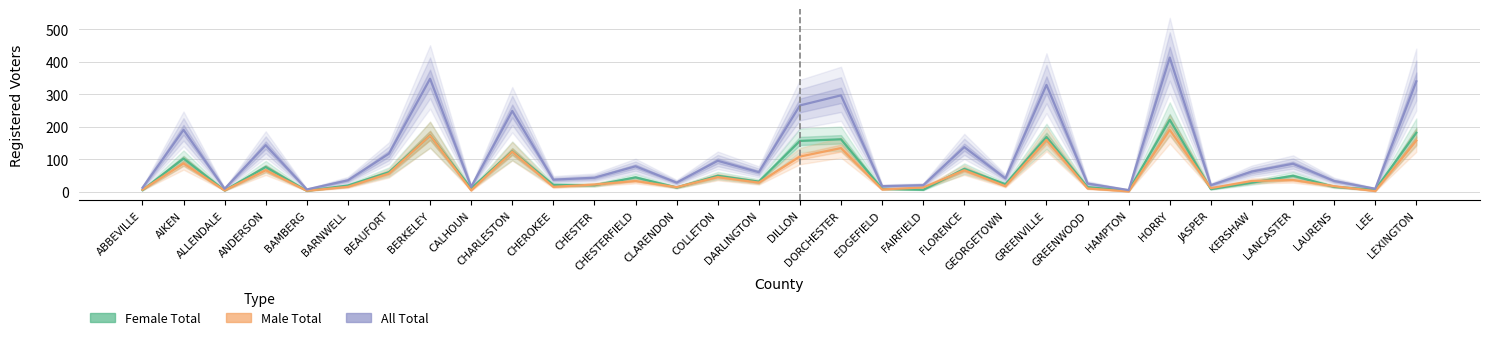

Where is the first local minimum for Female Total?

ALLENDALE